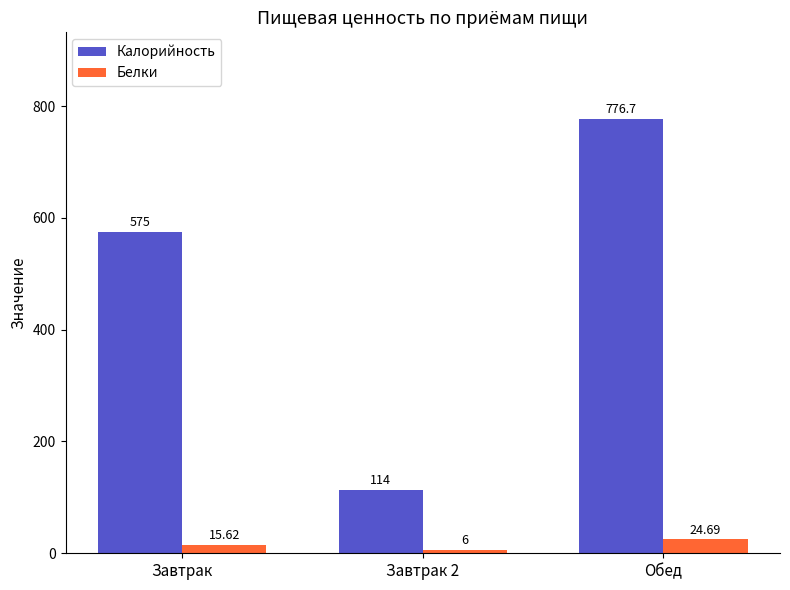

What is the sum of the Белки values at Обед and Завтрак 2?

30.7